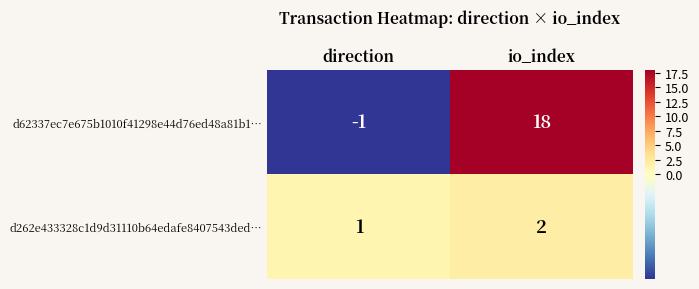

Reading left to right, transcribe all the data shown in this chart.

d62337ec7e675b1010f41298e44d76ed48a81b1…: -1	18
d262e433328c1d9d31110b64edafe8407543ded…: 1	2